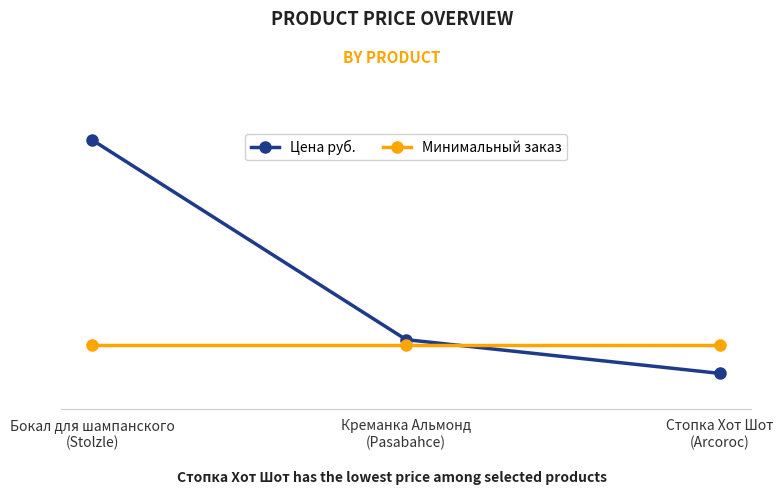

List the series in order of their peak value, highest first.

Цена руб., Минимальный заказ